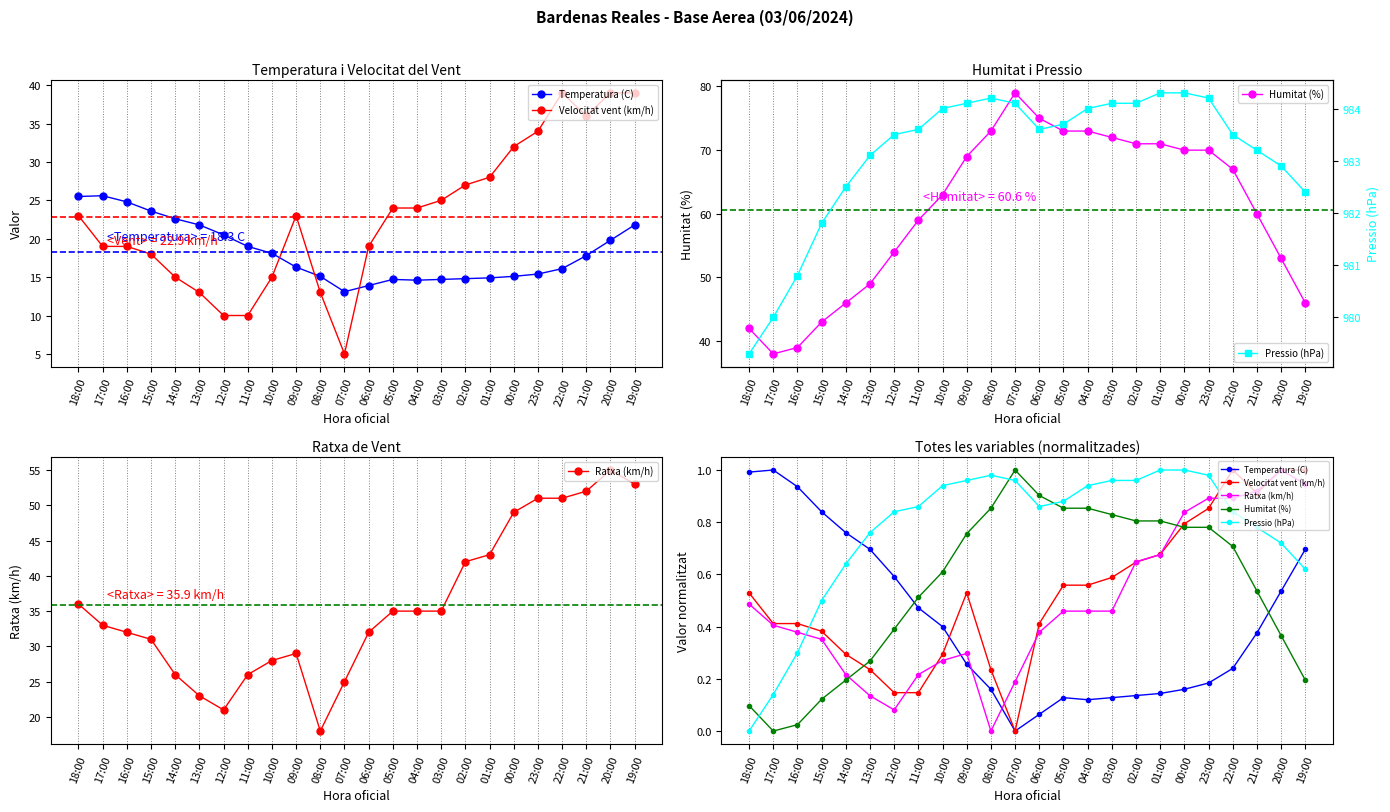

What is the label of the 8th point from the left?

11:00